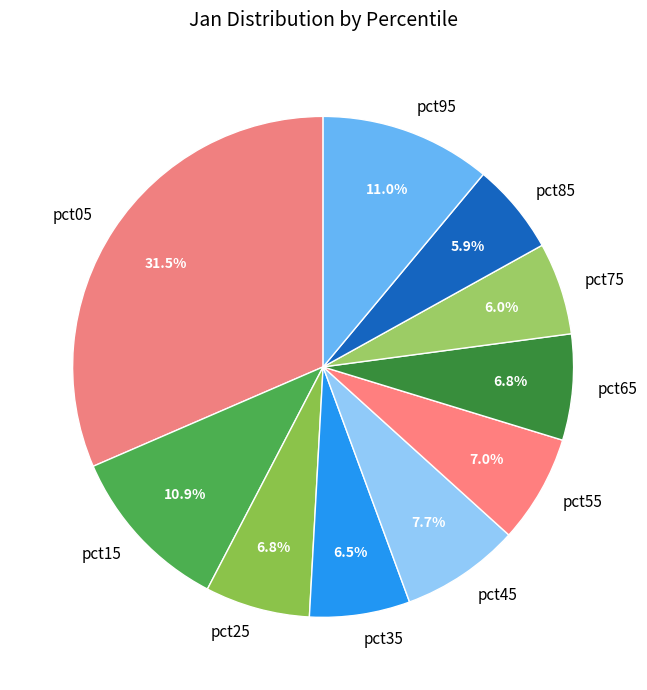

Combined, do pct15 and pct85 account for over 50%?

No